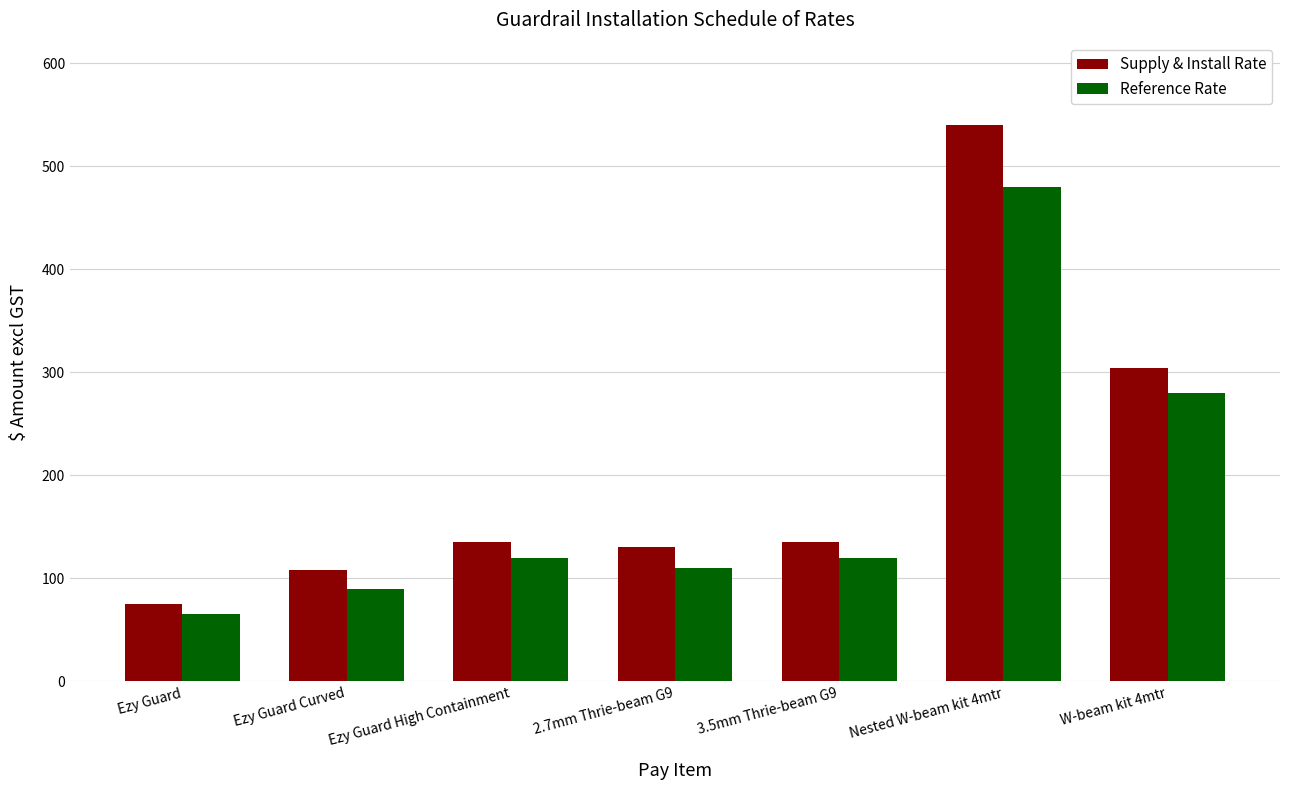

Count the number of categories in the chart.

7